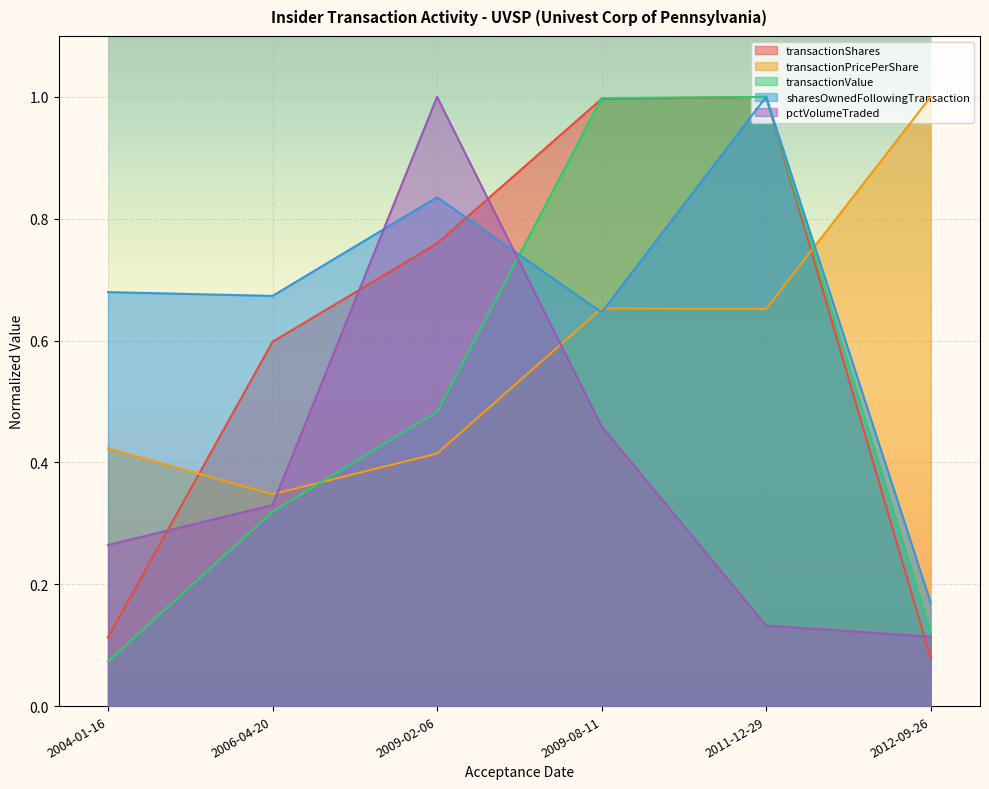

At how many categories does at least one series exceed 0?

6